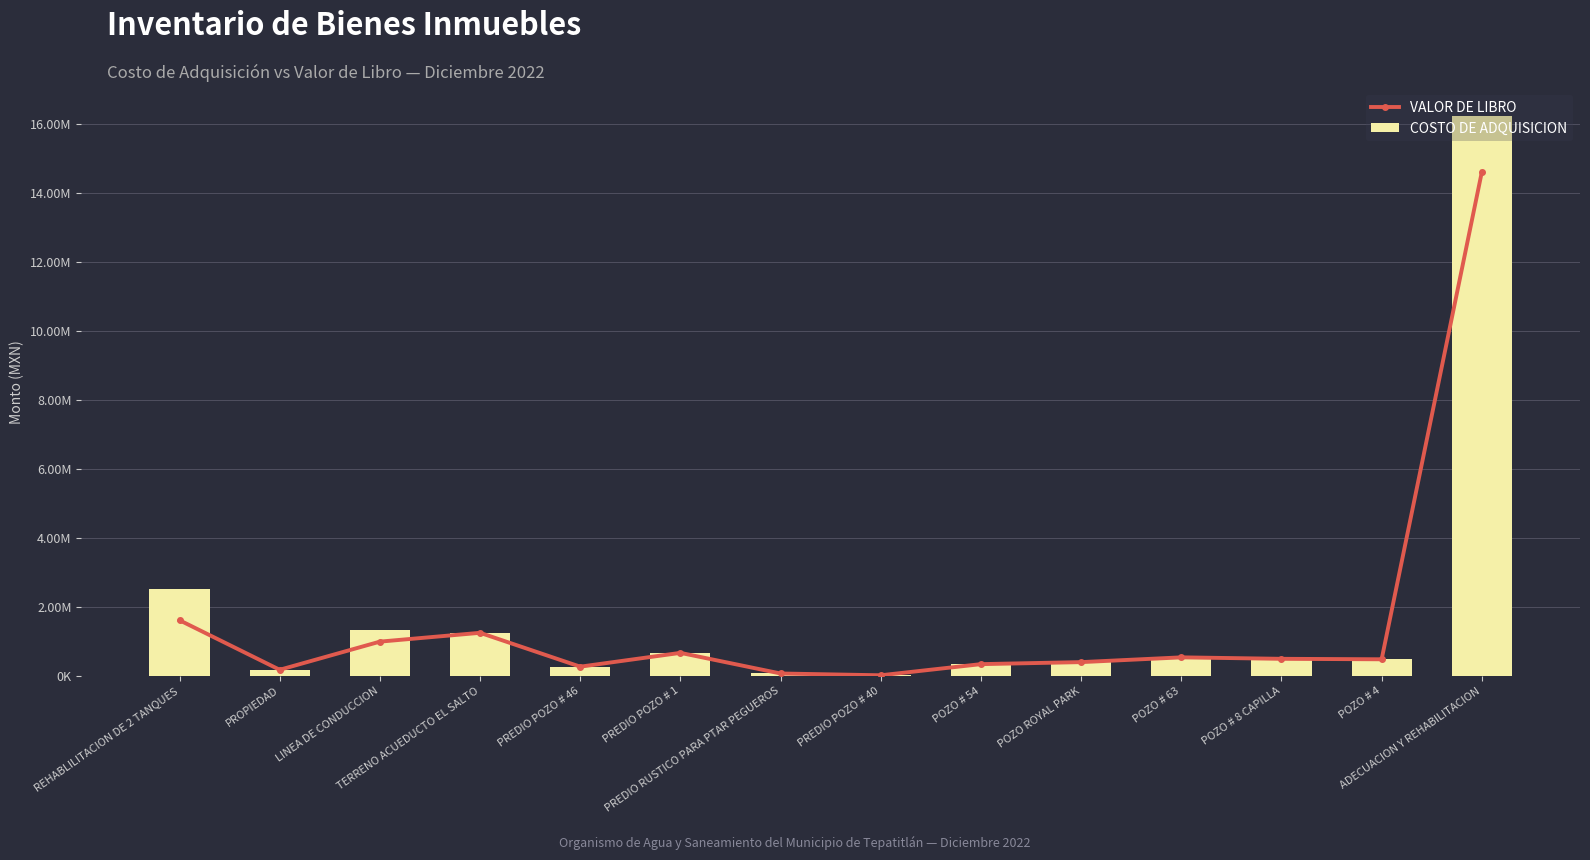

How many values in the VALOR DE LIBRO series exceed 498331?

7